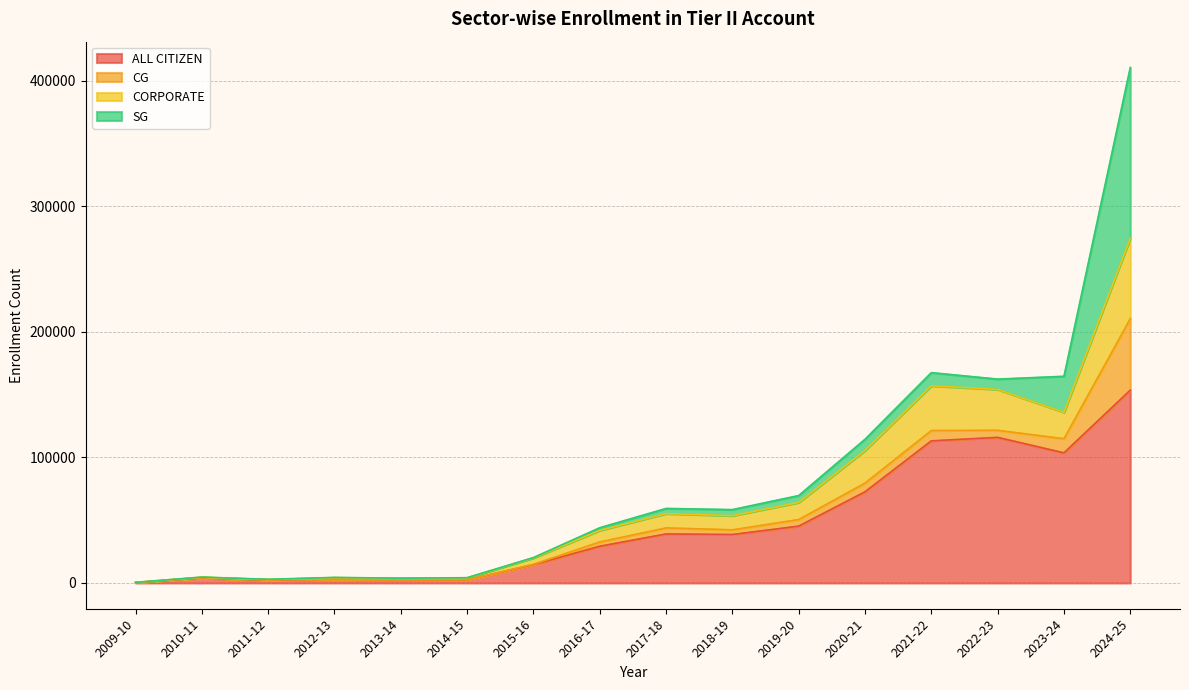

Which category has the highest value in the ALL CITIZEN series?

2024-25